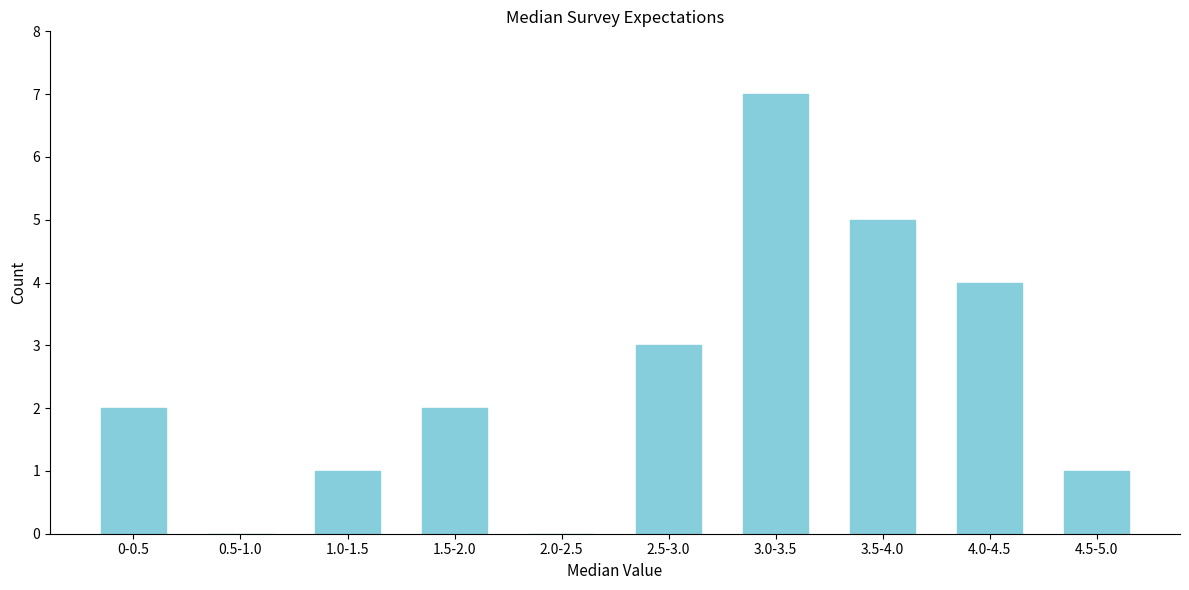

Reading left to right, what are all the values shown in this chart?

0-0.5=2	0.5-1.0=0	1.0-1.5=1	1.5-2.0=2	2.0-2.5=0	2.5-3.0=3	3.0-3.5=7	3.5-4.0=5	4.0-4.5=4	4.5-5.0=1